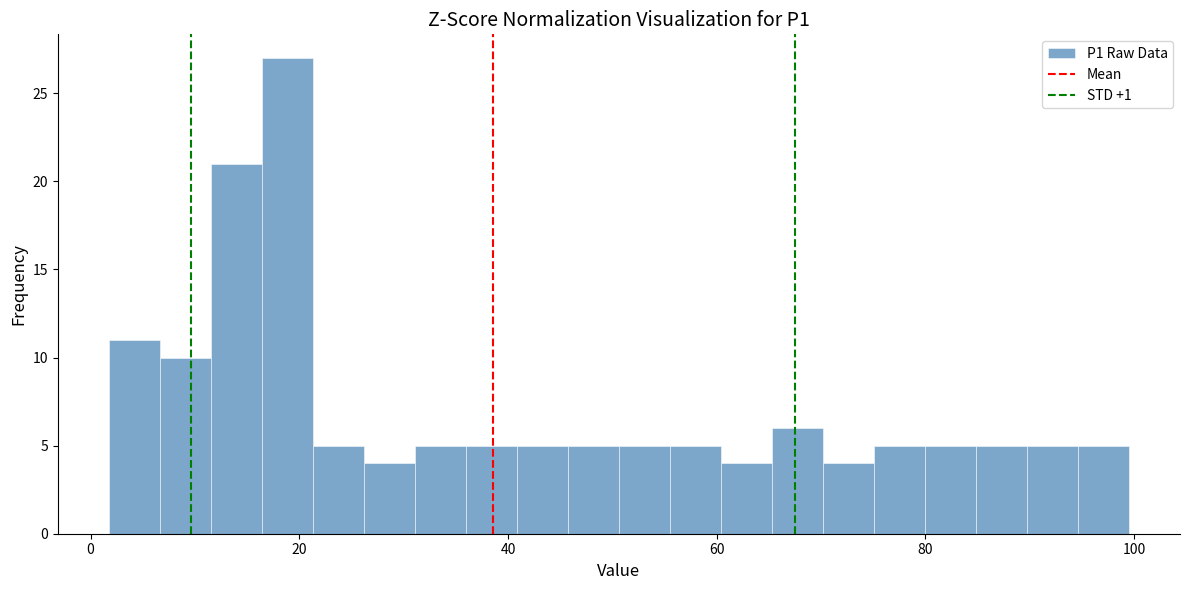

Read against the x-axis, roughly where is the centre of the tallest bar?

18